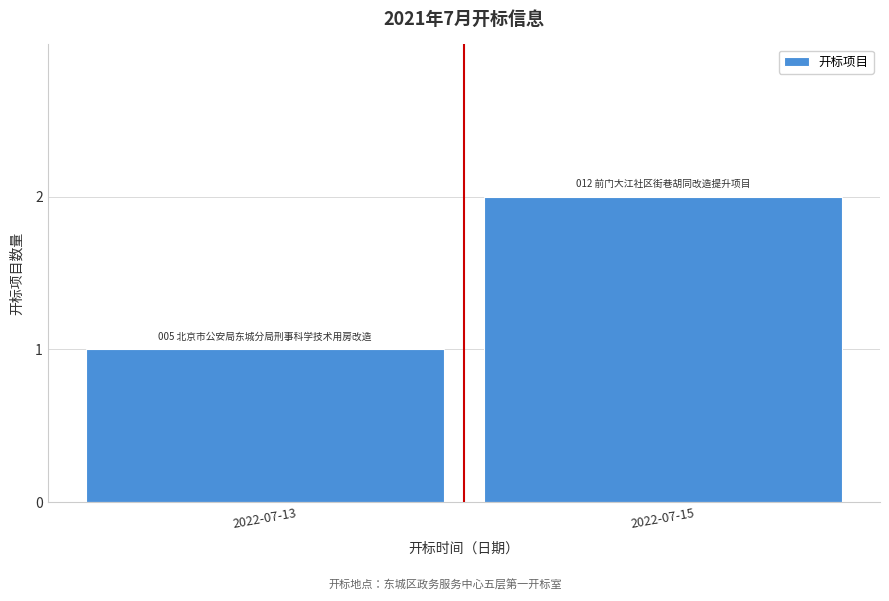

Reading right to left, extract all data points from this chart.

2022-07-15=2	2022-07-13=1